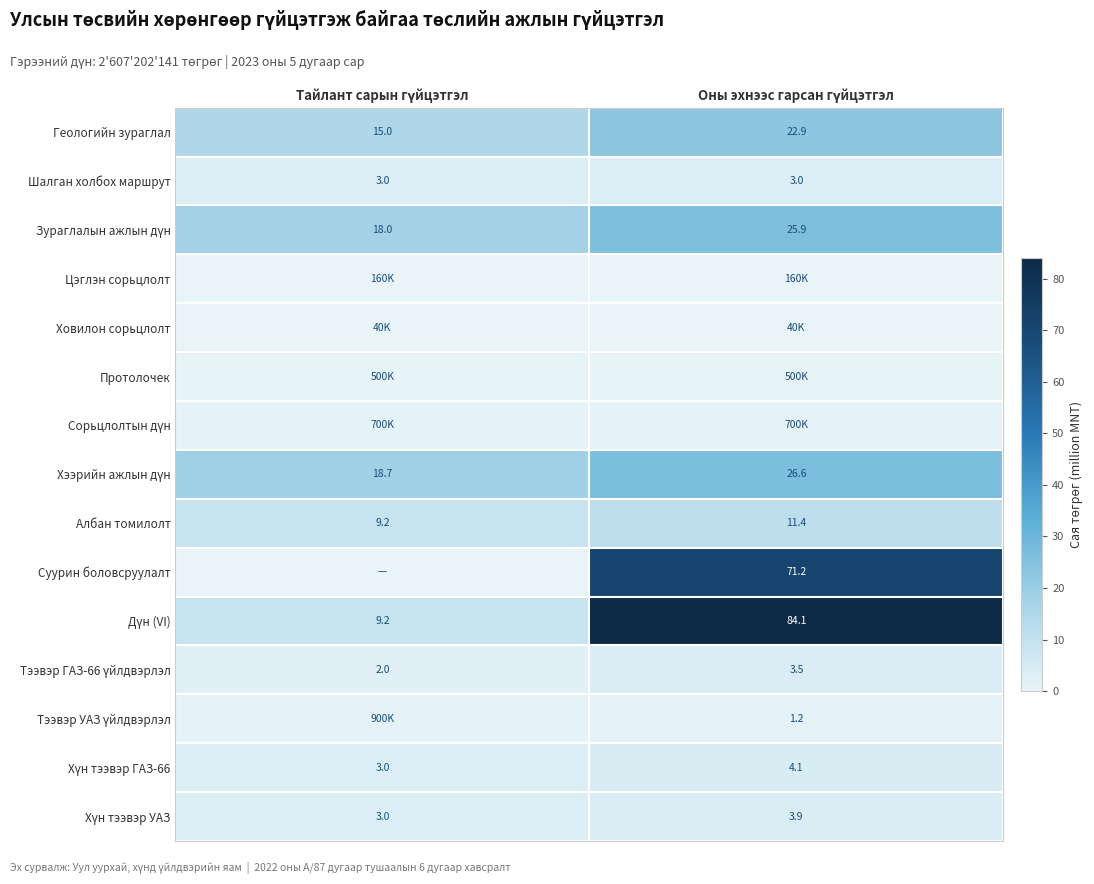

Which series changed the most between Тайлант сарын гүйцэтгэл and Оны эхнээс гарсан гүйцэтгэл?

Дүн (VI)